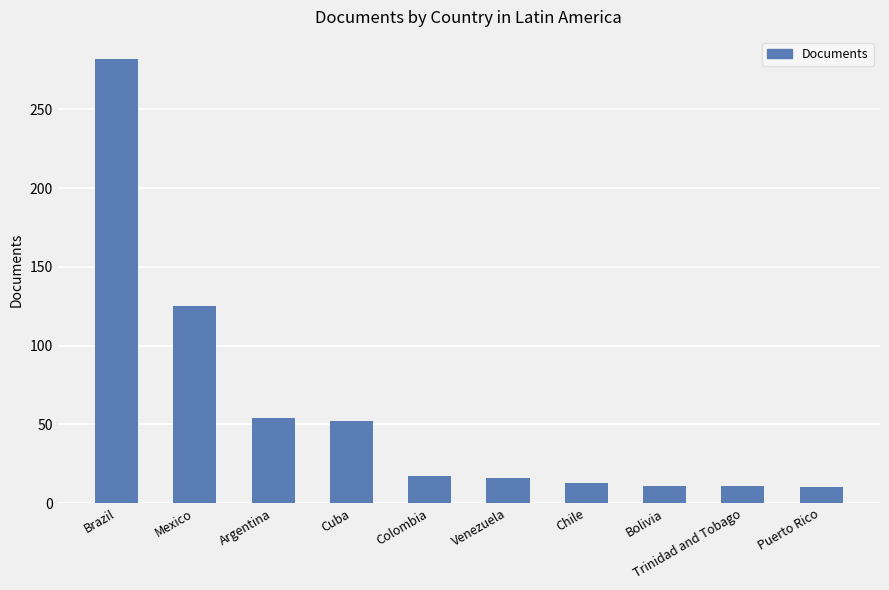

At which category does the chart reach its peak across all series?

Brazil